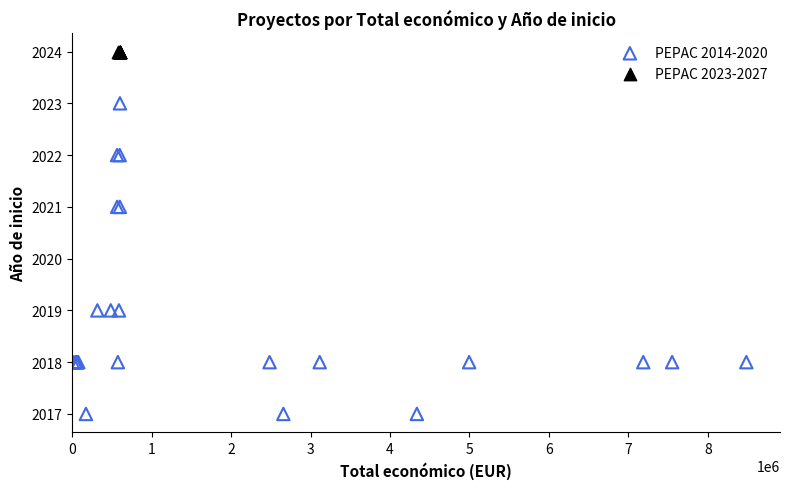

Which series reaches the minimum Y coordinate?

PEPAC 2014-2020